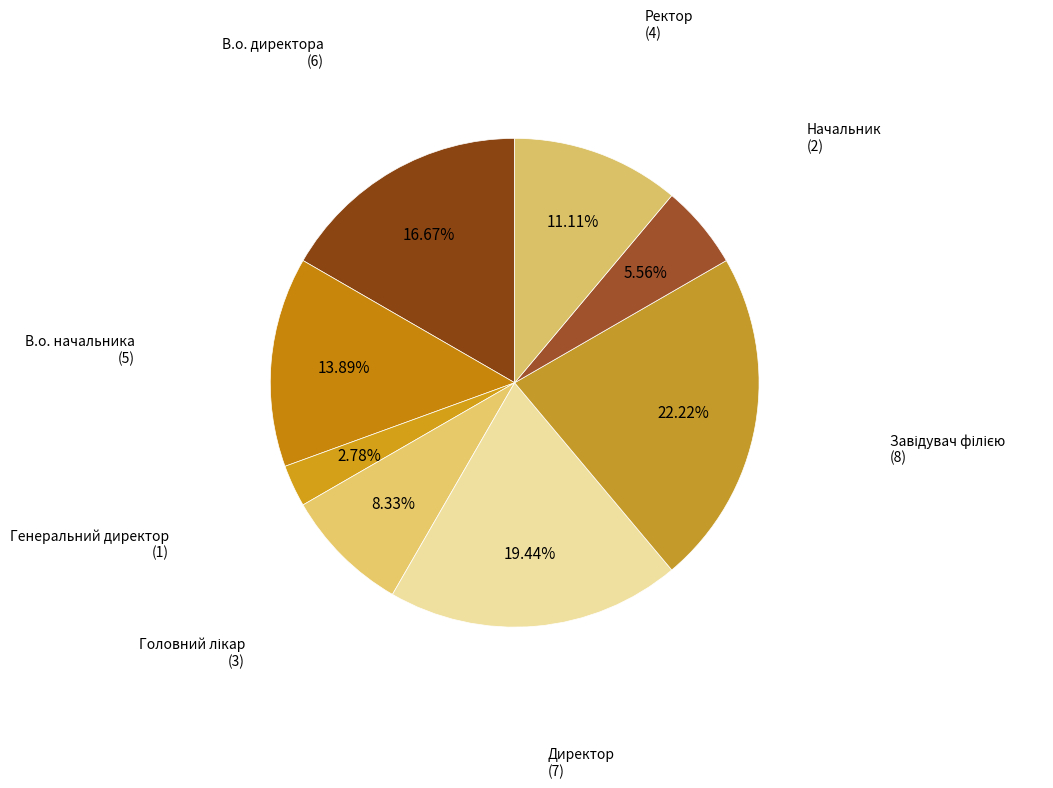

Between Начальник and Ректор, which is larger?

Ректор